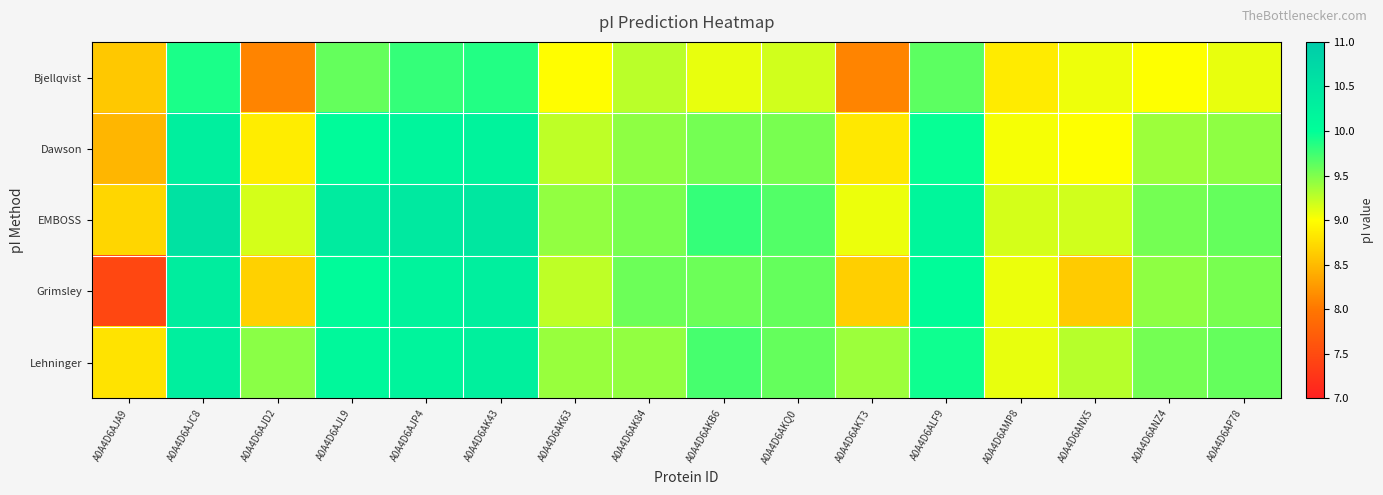

Reading right to left, transcribe all the data shown in this chart.

Bjellqvist: A0A4D6AP78=9.1	A0A4D6ANZ4=9.0	A0A4D6ANX5=9.1	A0A4D6AMP8=8.9	A0A4D6ALF9=9.6	A0A4D6AKT3=8.1	A0A4D6AKQ0=9.2	A0A4D6AKB6=9.1	A0A4D6AK84=9.3	A0A4D6AK63=9.0	A0A4D6AK43=9.9	A0A4D6AJP4=9.8	A0A4D6AJL9=9.6	A0A4D6AJD2=8.1	A0A4D6AJC8=9.9	A0A4D6AJA9=8.6
Dawson: A0A4D6AP78=9.4	A0A4D6ANZ4=9.4	A0A4D6ANX5=9.0	A0A4D6AMP8=9.0	A0A4D6ALF9=10.0	A0A4D6AKT3=8.8	A0A4D6AKQ0=9.5	A0A4D6AKB6=9.5	A0A4D6AK84=9.4	A0A4D6AK63=9.3	A0A4D6AK43=10.2	A0A4D6AJP4=10.2	A0A4D6AJL9=10.1	A0A4D6AJD2=8.9	A0A4D6AJC8=10.3	A0A4D6AJA9=8.5
EMBOSS: A0A4D6AP78=9.6	A0A4D6ANZ4=9.5	A0A4D6ANX5=9.2	A0A4D6AMP8=9.2	A0A4D6ALF9=10.2	A0A4D6AKT3=9.1	A0A4D6AKQ0=9.7	A0A4D6AKB6=9.8	A0A4D6AK84=9.5	A0A4D6AK63=9.4	A0A4D6AK43=10.5	A0A4D6AJP4=10.4	A0A4D6AJL9=10.4	A0A4D6AJD2=9.2	A0A4D6AJC8=10.6	A0A4D6AJA9=8.7
Grimsley: A0A4D6AP78=9.5	A0A4D6ANZ4=9.4	A0A4D6ANX5=8.6	A0A4D6AMP8=9.1	A0A4D6ALF9=10.0	A0A4D6AKT3=8.7	A0A4D6AKQ0=9.6	A0A4D6AKB6=9.6	A0A4D6AK84=9.6	A0A4D6AK63=9.3	A0A4D6AK43=10.3	A0A4D6AJP4=10.2	A0A4D6AJL9=10.1	A0A4D6AJD2=8.7	A0A4D6AJC8=10.3	A0A4D6AJA9=7.5
Lehninger: A0A4D6AP78=9.6	A0A4D6ANZ4=9.5	A0A4D6ANX5=9.3	A0A4D6AMP8=9.1	A0A4D6ALF9=9.9	A0A4D6AKT3=9.4	A0A4D6AKQ0=9.6	A0A4D6AKB6=9.7	A0A4D6AK84=9.4	A0A4D6AK63=9.4	A0A4D6AK43=10.3	A0A4D6AJP4=10.2	A0A4D6AJL9=10.1	A0A4D6AJD2=9.5	A0A4D6AJC8=10.3	A0A4D6AJA9=8.8